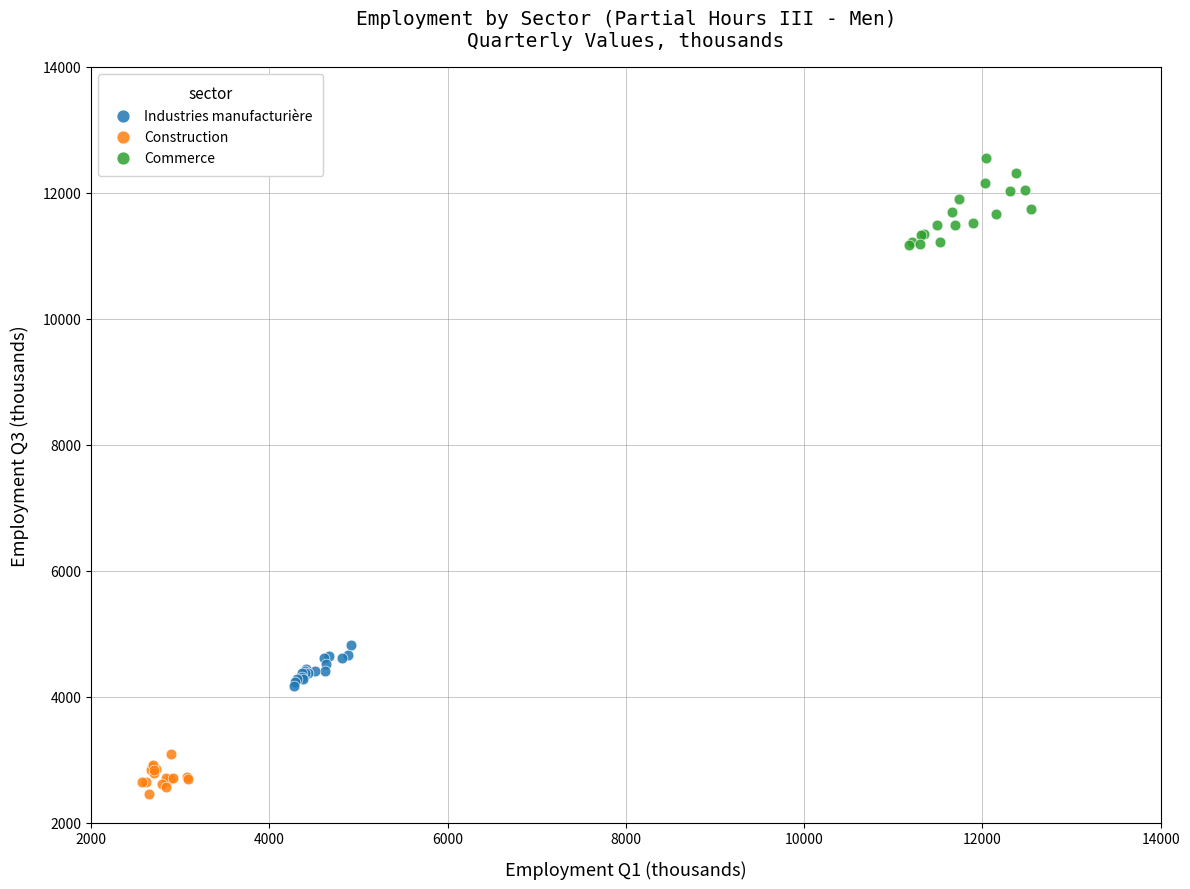

Which series contains the highest Y value?

Commerce